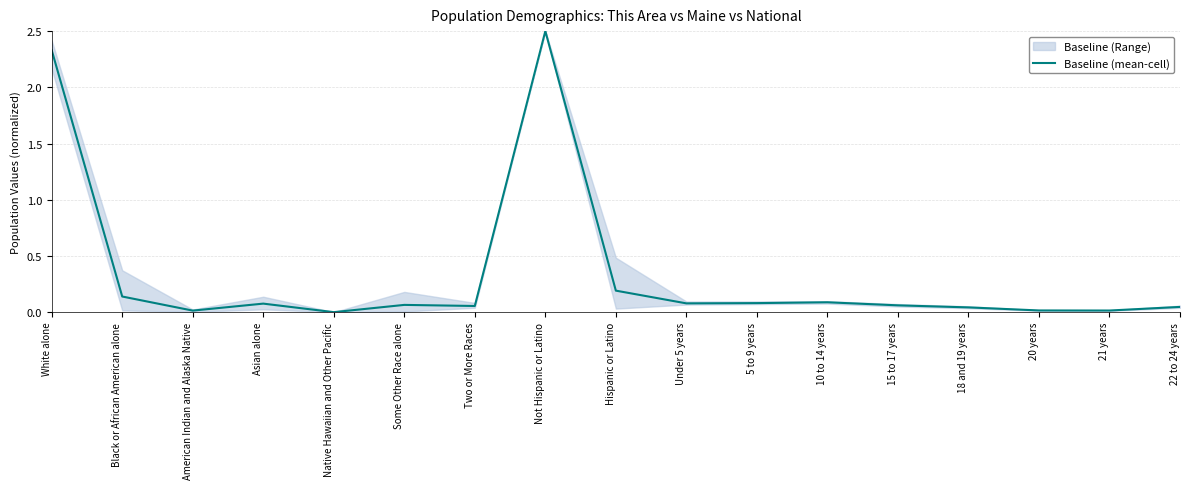

What is the approximate value at 15 to 17 years?

0.1